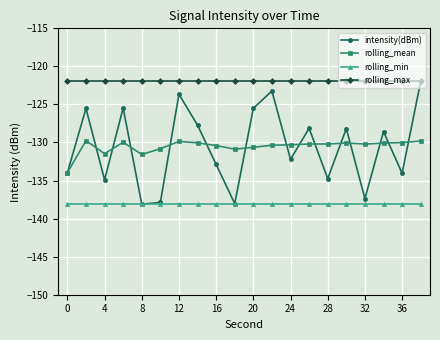

What is the value of the rolling_max point at the 16th from the left?

-122.0